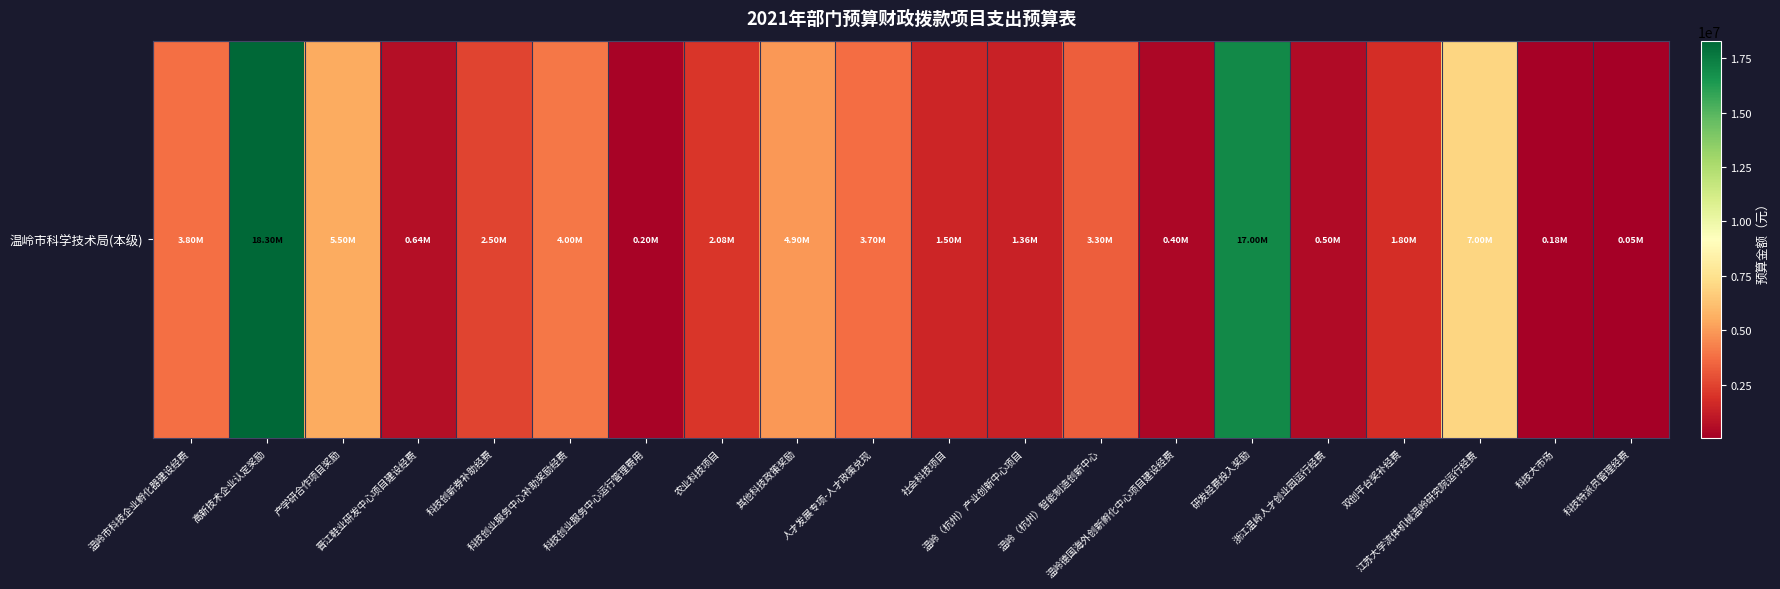

List the labels in order of value, largest first.

高新技术企业认定奖励, 研发经费投入奖励, 江苏大学流体机械温岭研究院运行经费, 产学研合作项目奖励, 其他科技政策奖励, 科技创业服务中心补助奖励经费, 温岭市科技企业孵化器建设经费, 人才发展专项-人才政策兑现, 温岭（杭州）智能制造创新中心, 科技创新券补助经费, 农业科技项目, 双创平台奖补经费, 社会科技项目, 温岭（杭州）产业创新中心项目, 晋江鞋业研发中心项目建设经费, 浙江温岭人才创业园运行经费, 温岭德国海外创新孵化中心项目建设经费, 科技创业服务中心运行管理费用, 科技大市场, 科技特派员管理经费